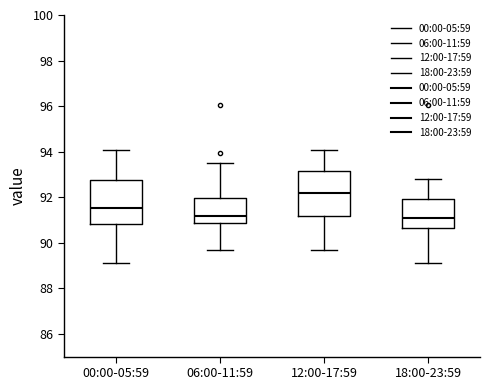

Reading left to right, transcribe this box plot: for each box, give where its median line is, the range the box spans, and where its two whiskers end, as read against the y-axis. The values are not printed on the chart, so give them approximately, as read against the axis.

00:00-05:59: median 91.6, box 90.8 to 92.8, whiskers 89.2 to 94.0
06:00-11:59: median 91.2, box 90.8 to 92.0, whiskers 89.6 to 93.6
12:00-17:59: median 92.2, box 91.2 to 93.2, whiskers 89.6 to 94.0
18:00-23:59: median 91.2, box 90.6 to 92.0, whiskers 89.2 to 92.8